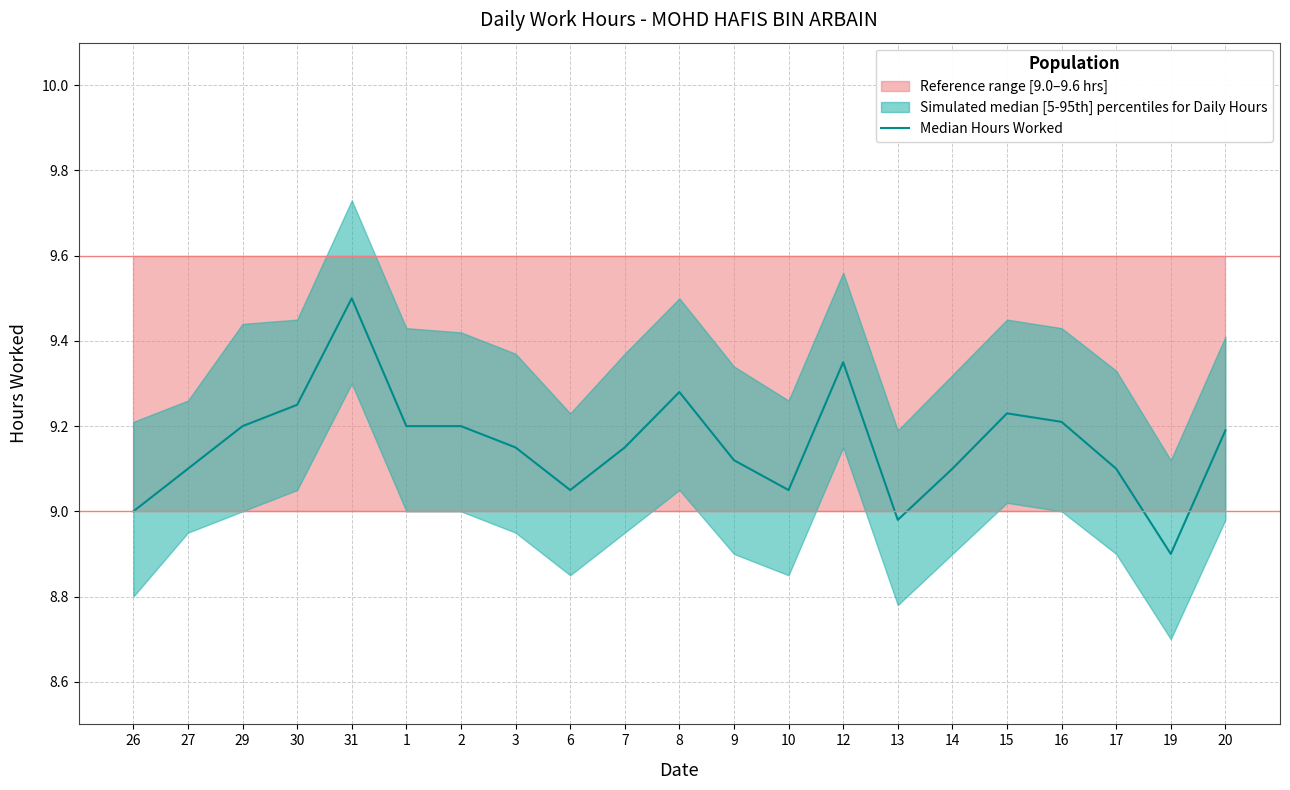

Does the chart display data point markers on the line(s)?

No